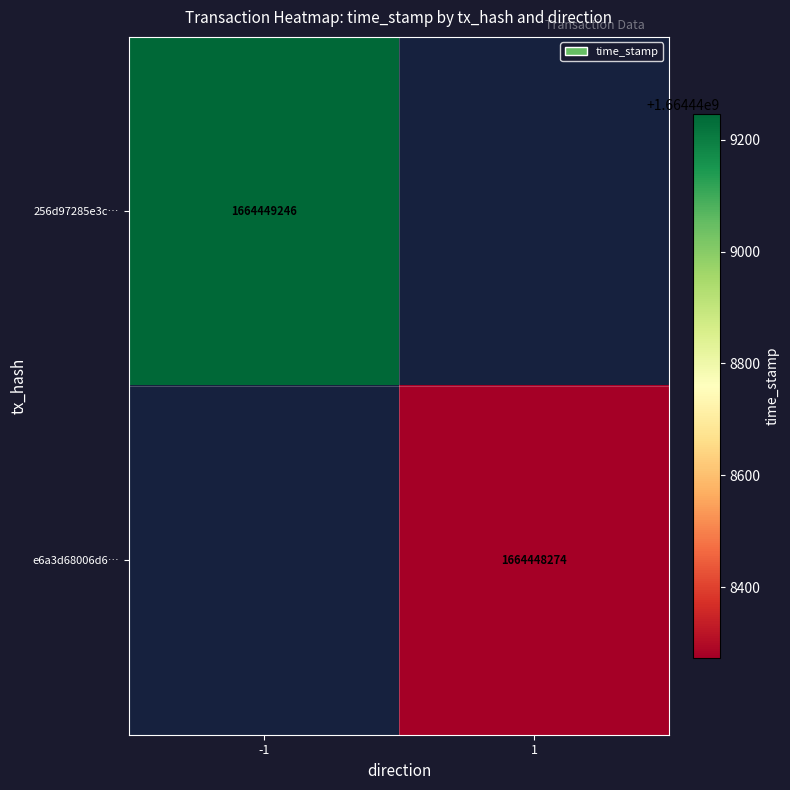

Reading left to right, transcribe all the data shown in this chart.

256d97285e3c93843c1ef1fb2b5c12850386fd3: -1	1664449246
e6a3d68006d6eeebc713bfb12a46c294366c437: 1	1664448274